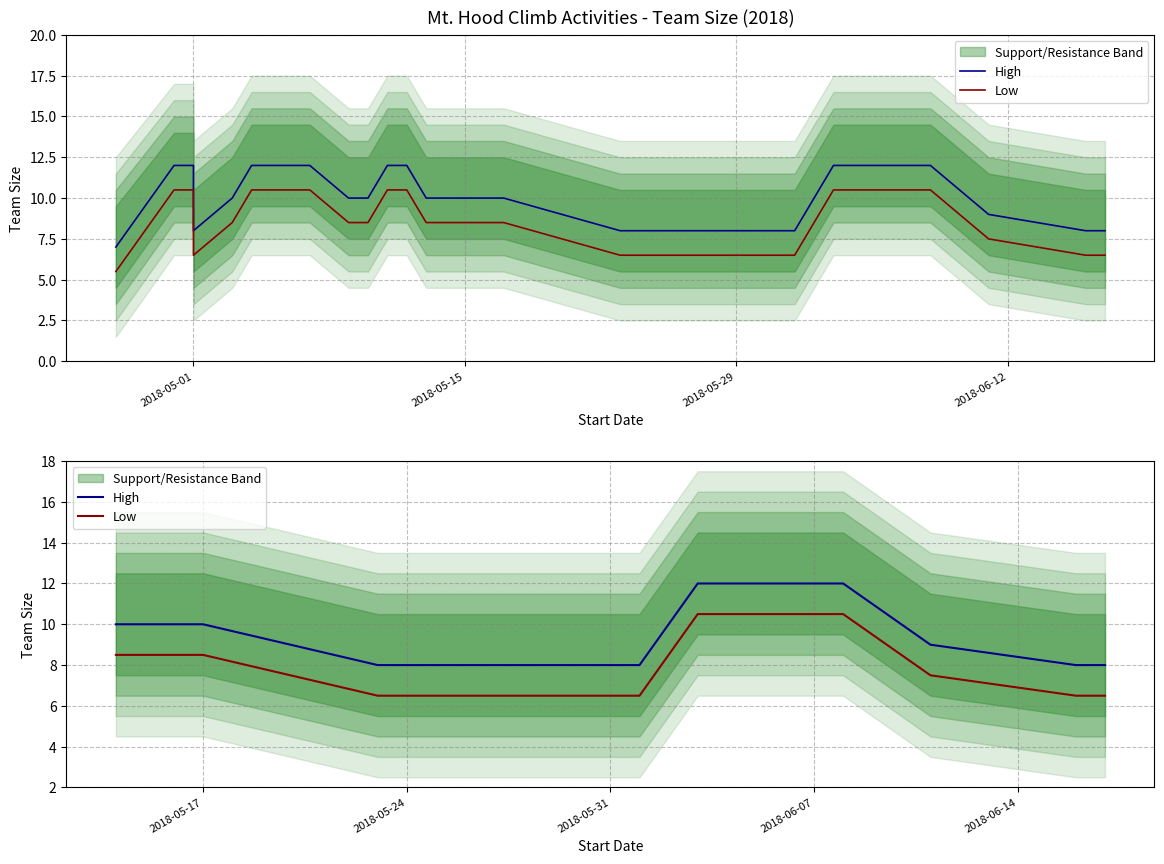

Is this an area chart (filled region under the line)?

No